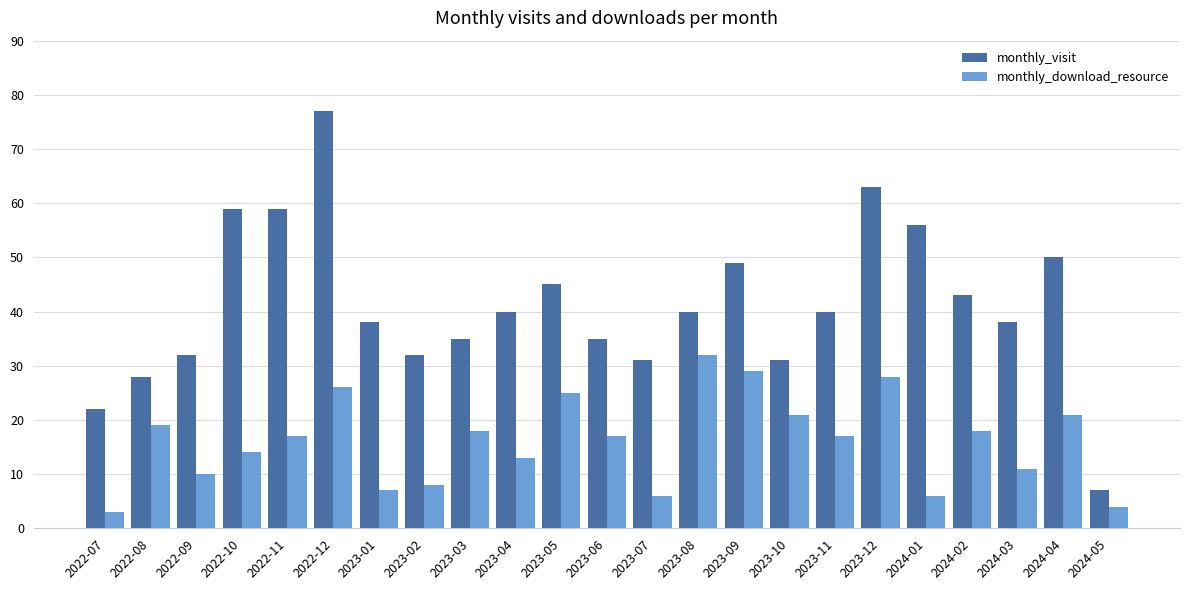

At how many categories does at least one series exceed 47?

7